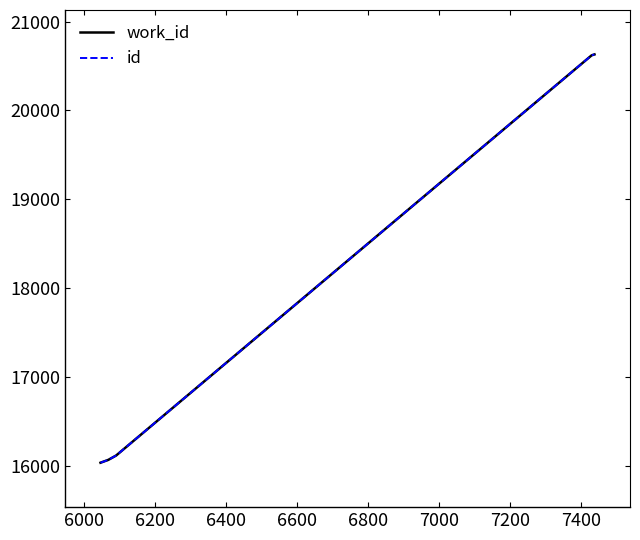

Does the chart display data point markers on the line(s)?

No